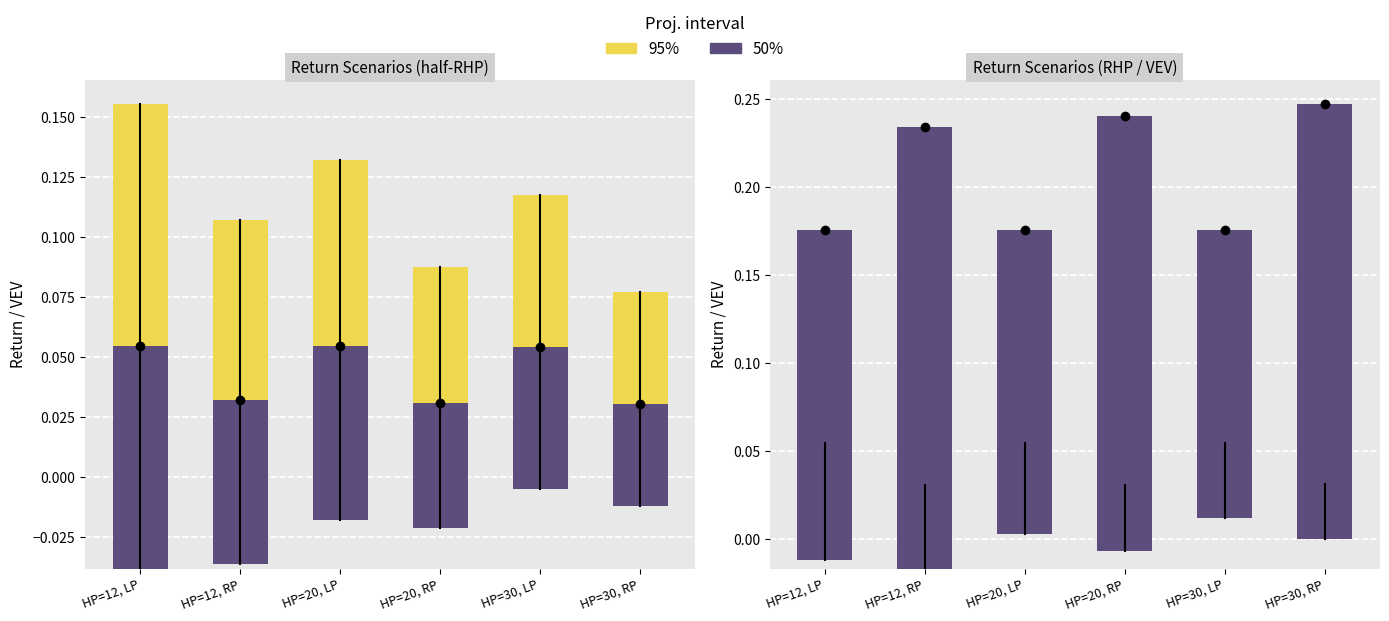

List the labels in order of 50% value, smallest first.

HP=30, LP, HP=20, LP, HP=12, LP, HP=20, RP, HP=30, RP, HP=12, RP